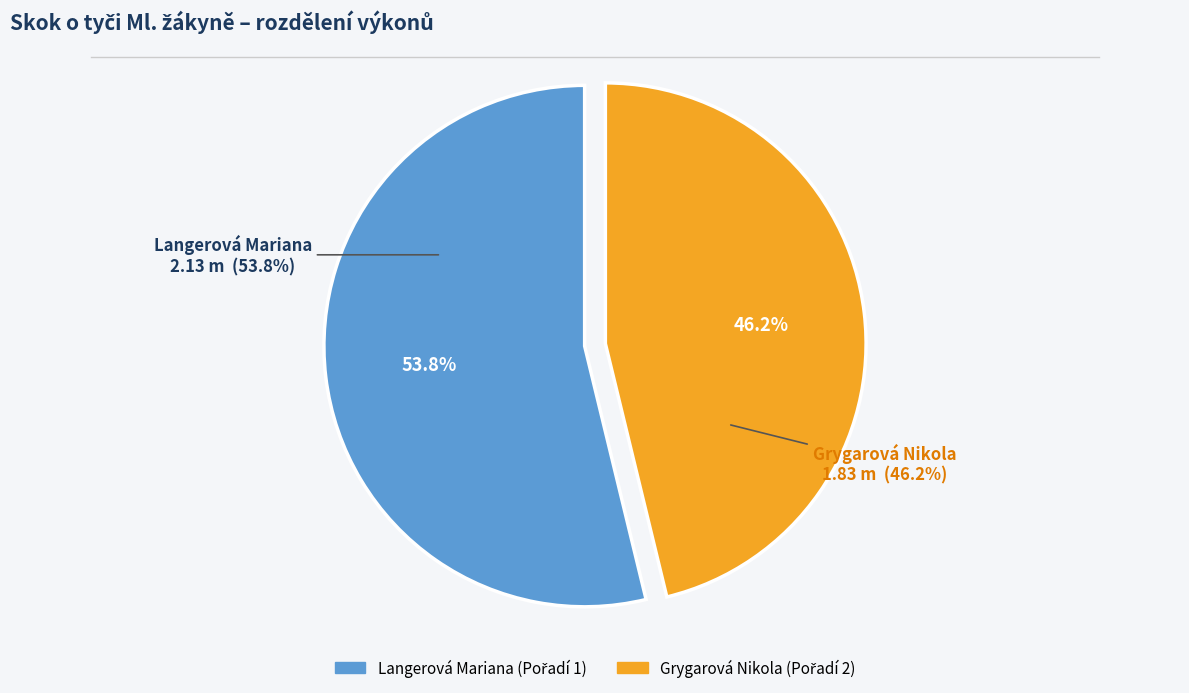

What is the smallest slice in the pie chart?

Grygarová Nikola